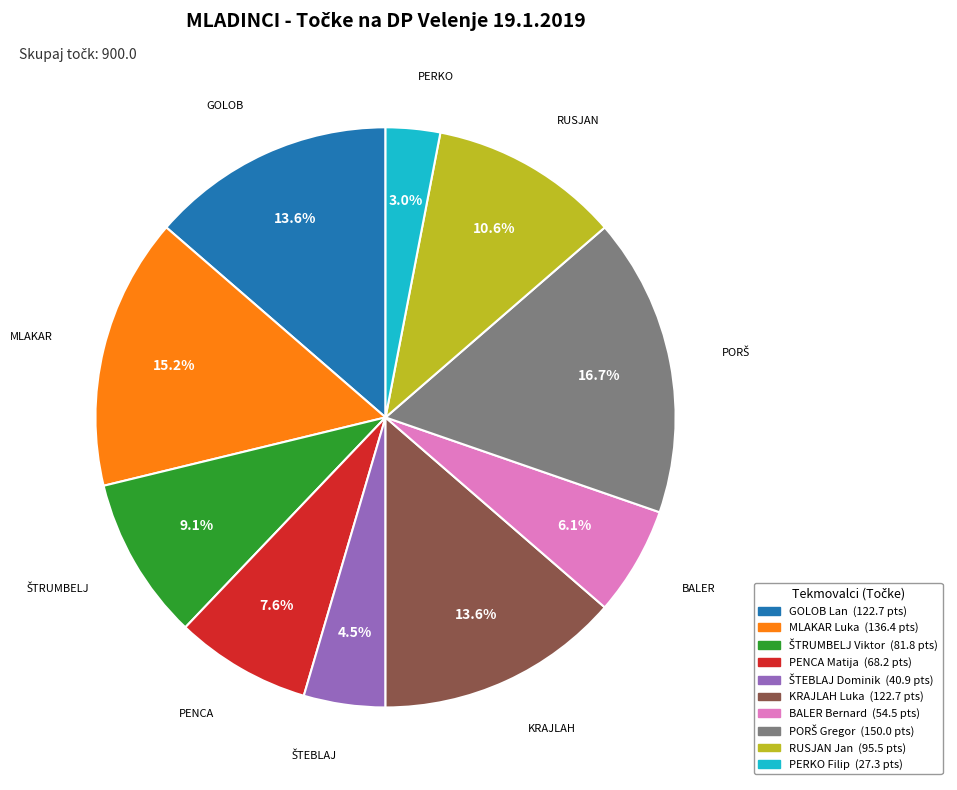

The BALER Bernard slice represents 6% of the pie. True or false?

True